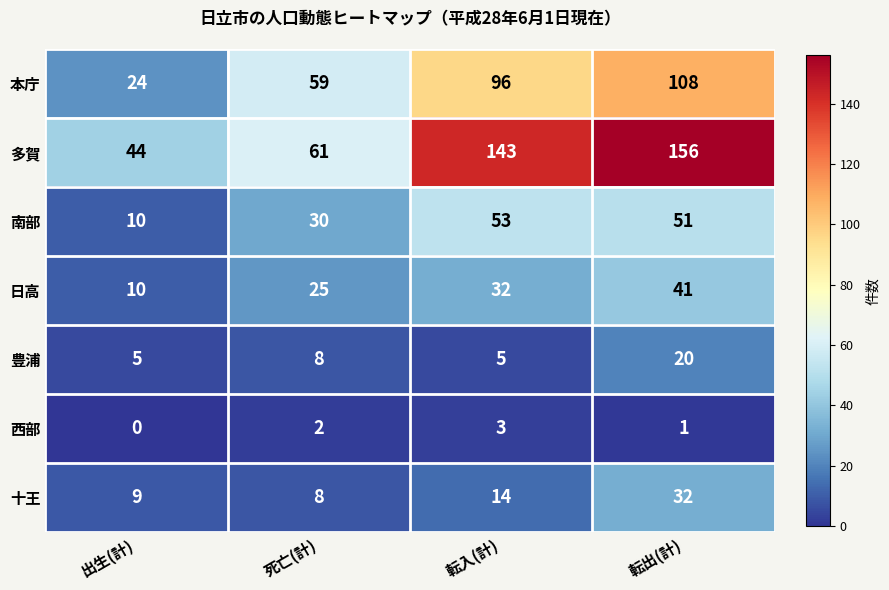

Is it true that 十王 equals 12 at 死亡(計)?

False